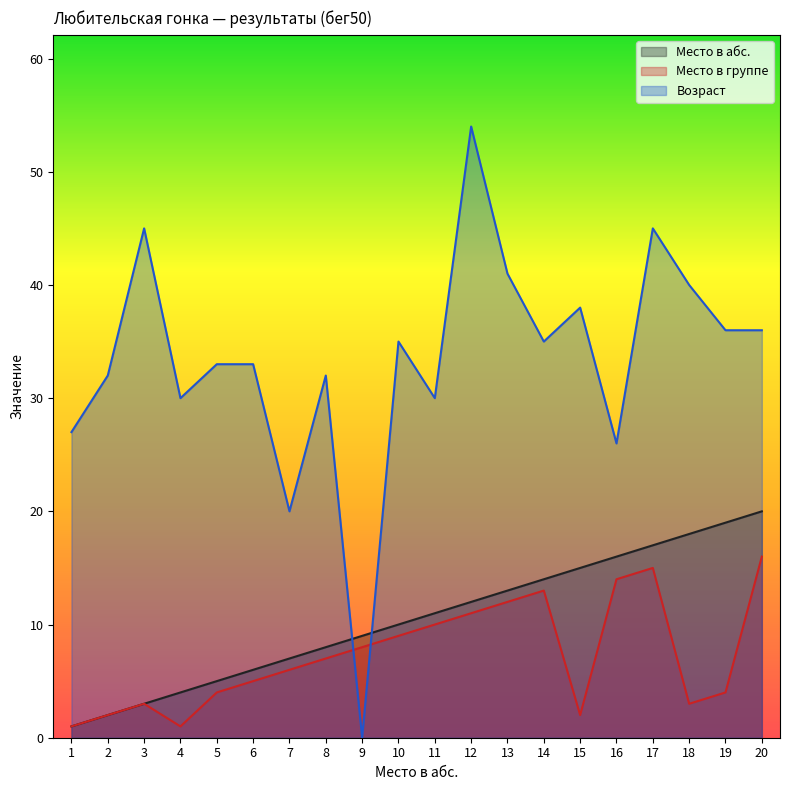

Reading right to left, transcribe all the data shown in this chart.

Место в абс.: 20=20	19=19	18=18	17=17	16=16	15=15	14=14	13=13	12=12	11=11	10=10	9=9	8=8	7=7	6=6	5=5	4=4	3=3	2=2	1=1
Место в группе: 20=16	19=4	18=3	17=15	16=14	15=2	14=13	13=12	12=11	11=10	10=9	9=8	8=7	7=6	6=5	5=4	4=1	3=3	2=2	1=1
Возраст: 20=36	19=36	18=40	17=45	16=26	15=38	14=35	13=41	12=54	11=30	10=35	9=0	8=32	7=20	6=33	5=33	4=30	3=45	2=32	1=27